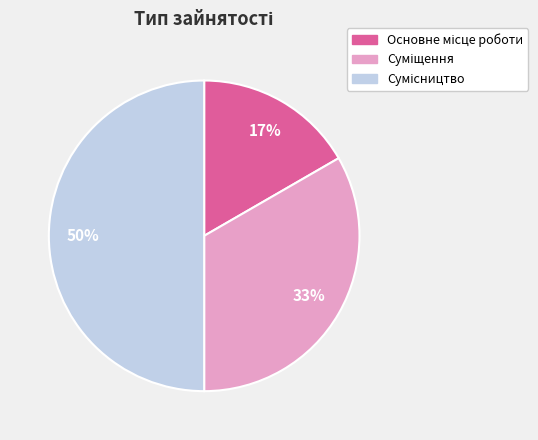

To the nearest percent, what is the difference between the largest and smallest slice percentages?

33%